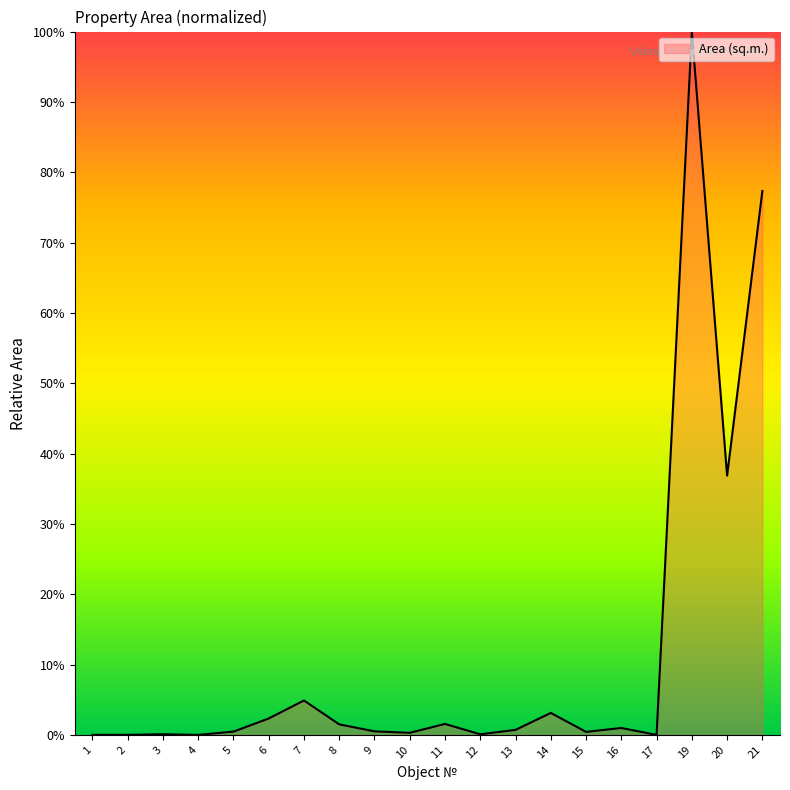

The chart shows a value of 173.8 at 19. True or false?

False